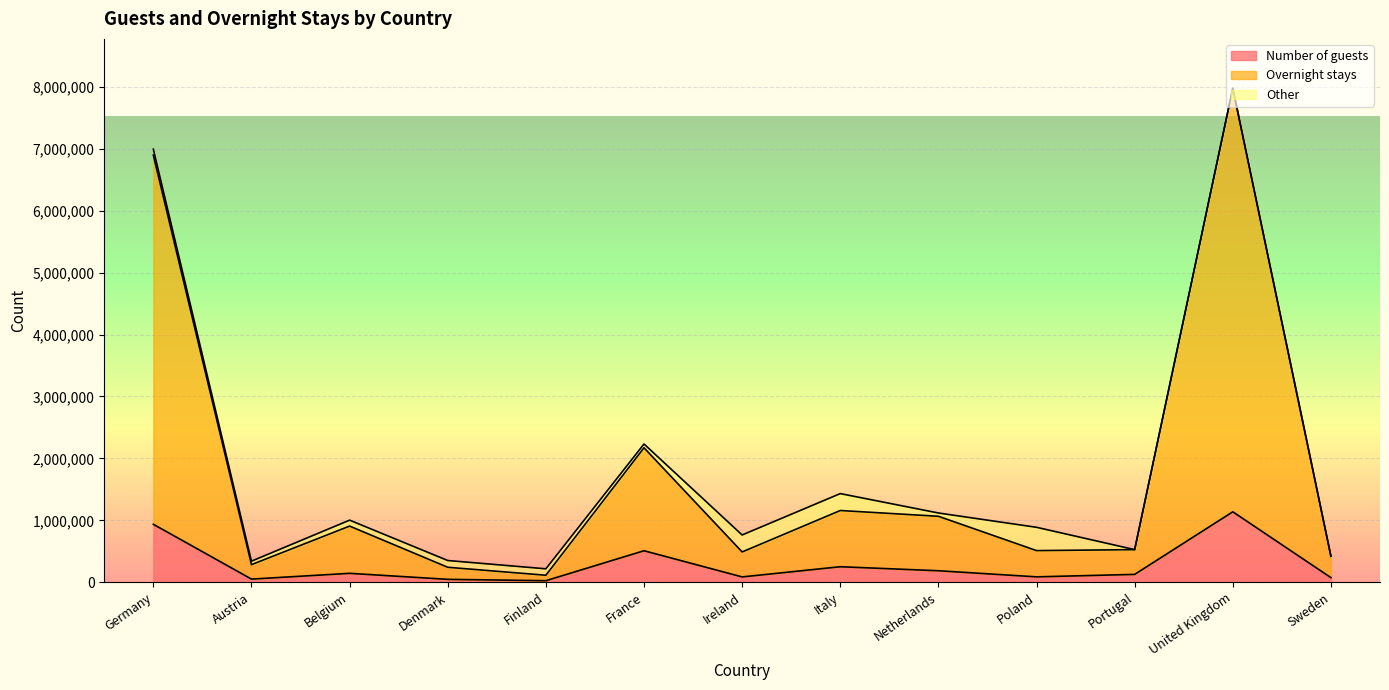

At which label is Overnight stays closest to 4044450?

France